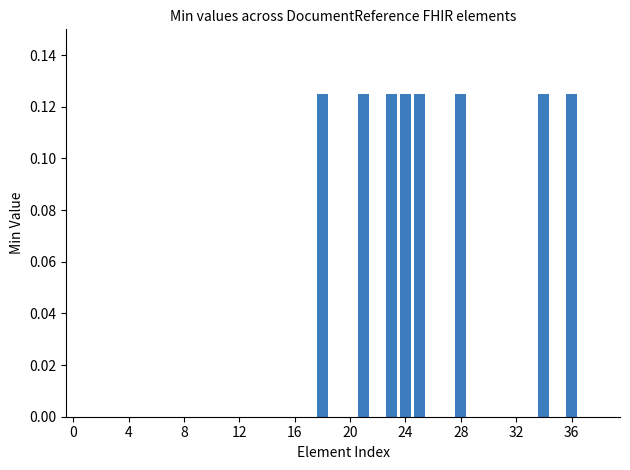

Count the number of categories in the chart.

40